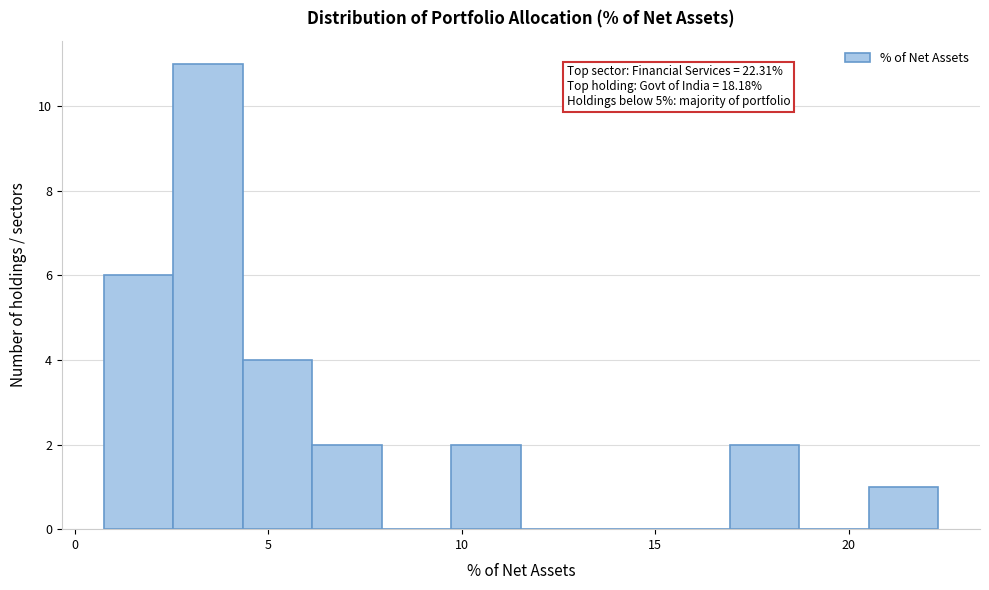

Read against the x-axis, roughly where is the centre of the tallest bar?

3.5